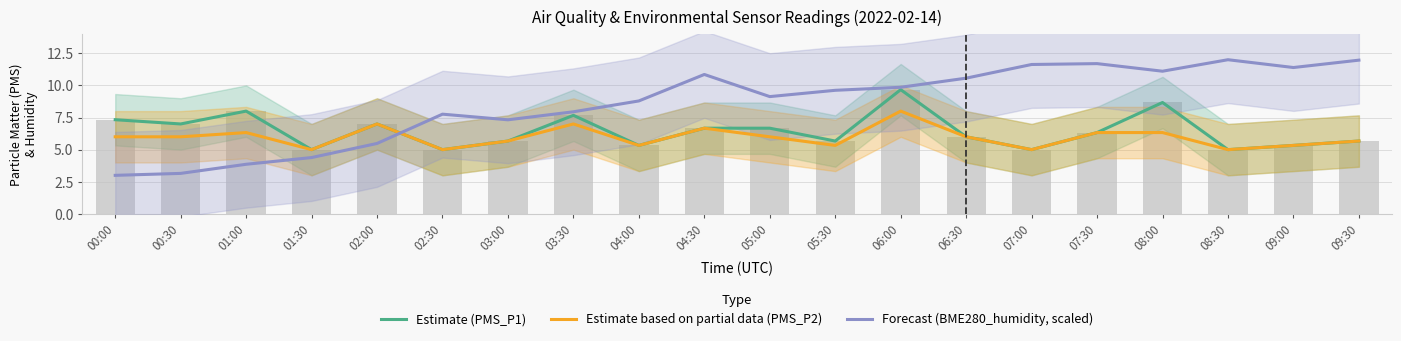

What is the value of the Estimate (PMS_P1) bar at the 18th from the left?

5.0